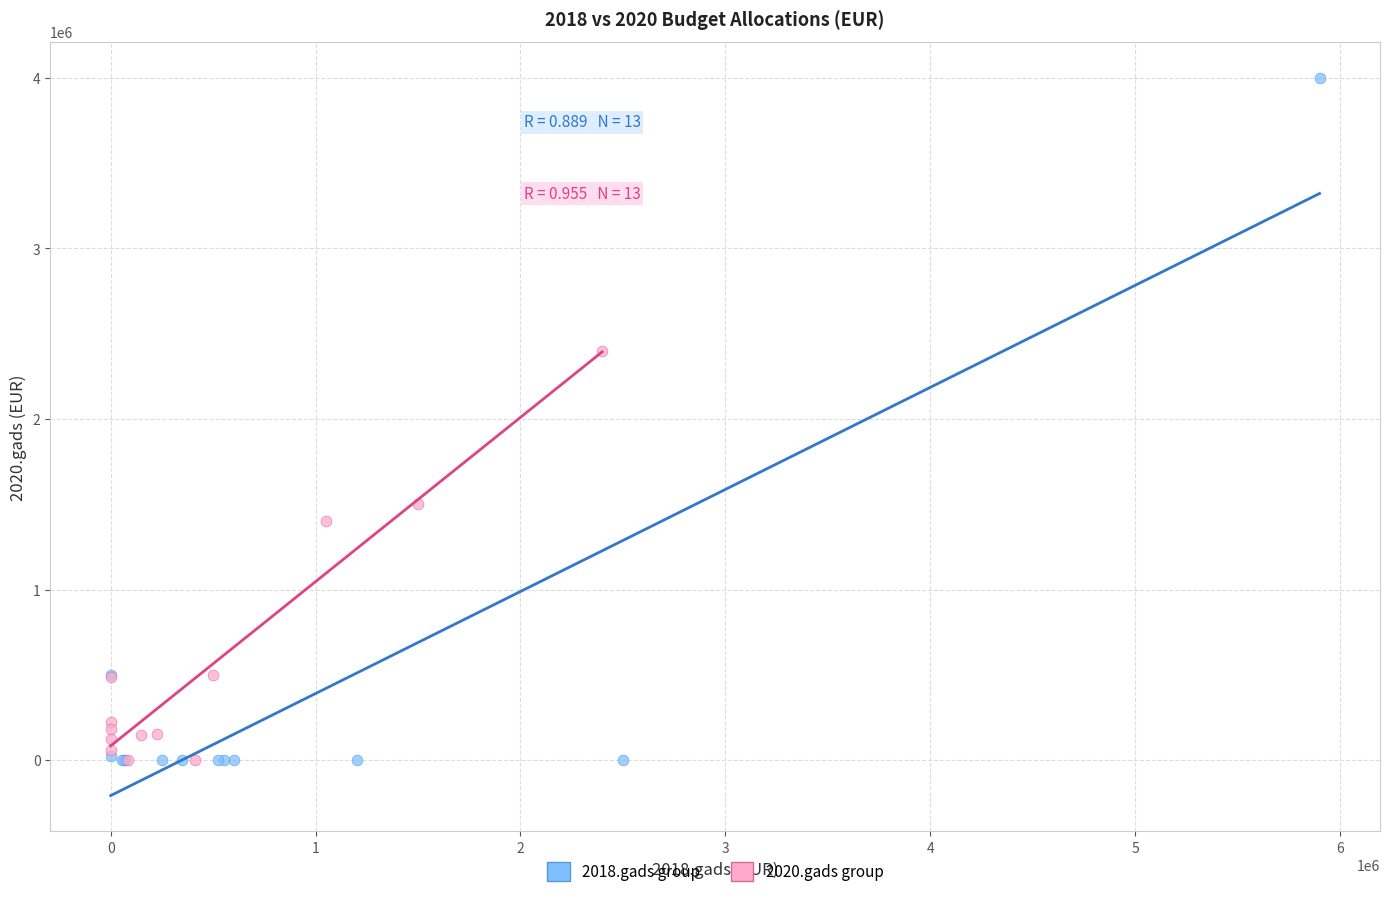

Which series has the largest Y range (max minus min)?

2018.gads group